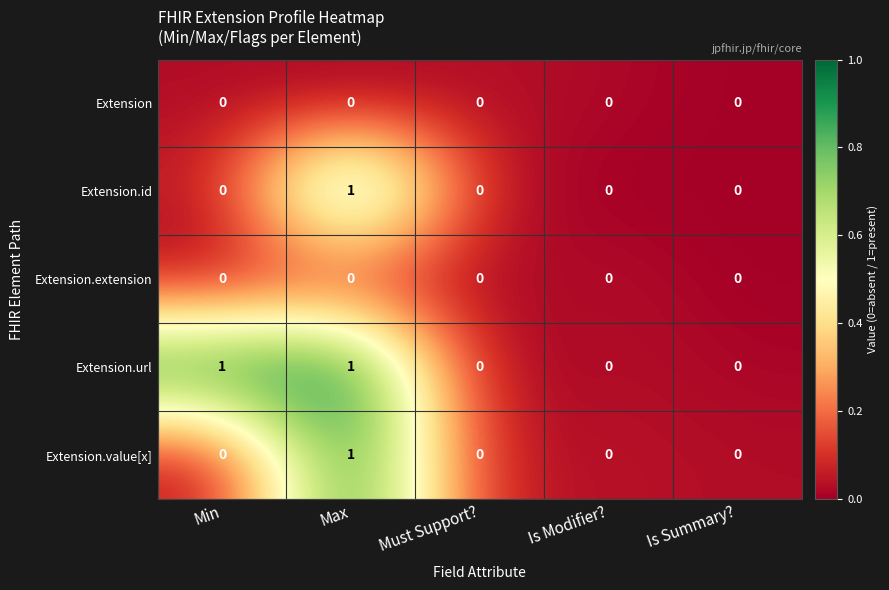

Is the value of Extension.extension at Is Summary? greater than the value of Extension.id at Max?

No